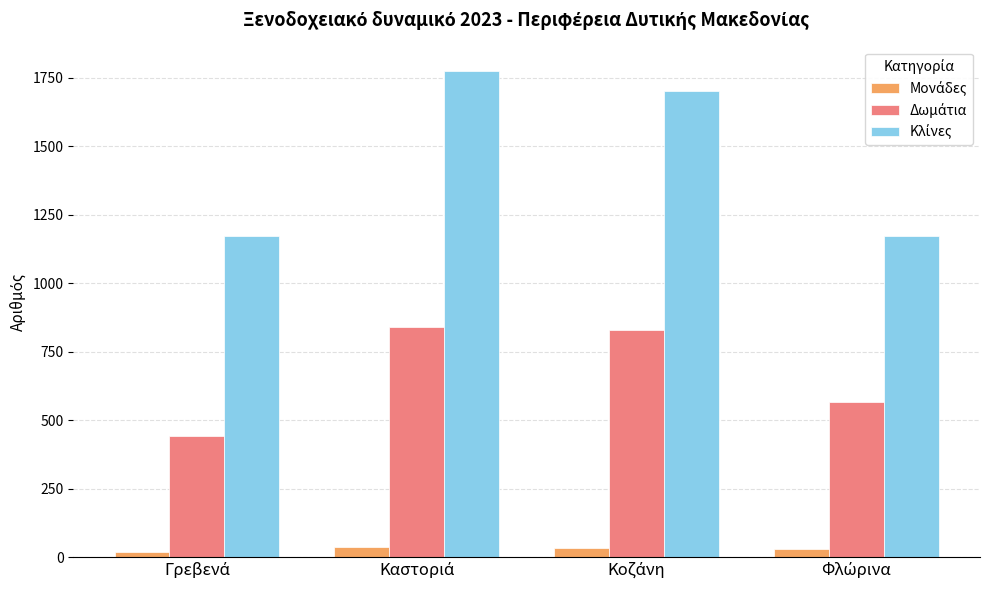

Are the bars horizontal?

No